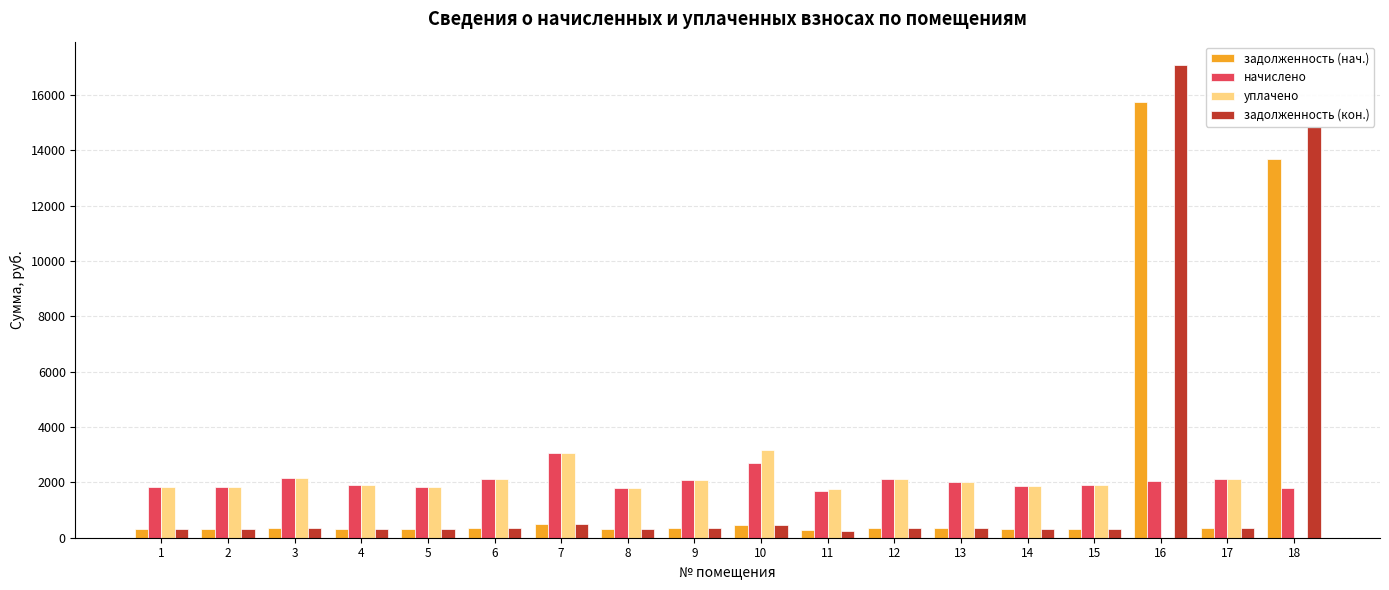

How many groups of bars are there?

18